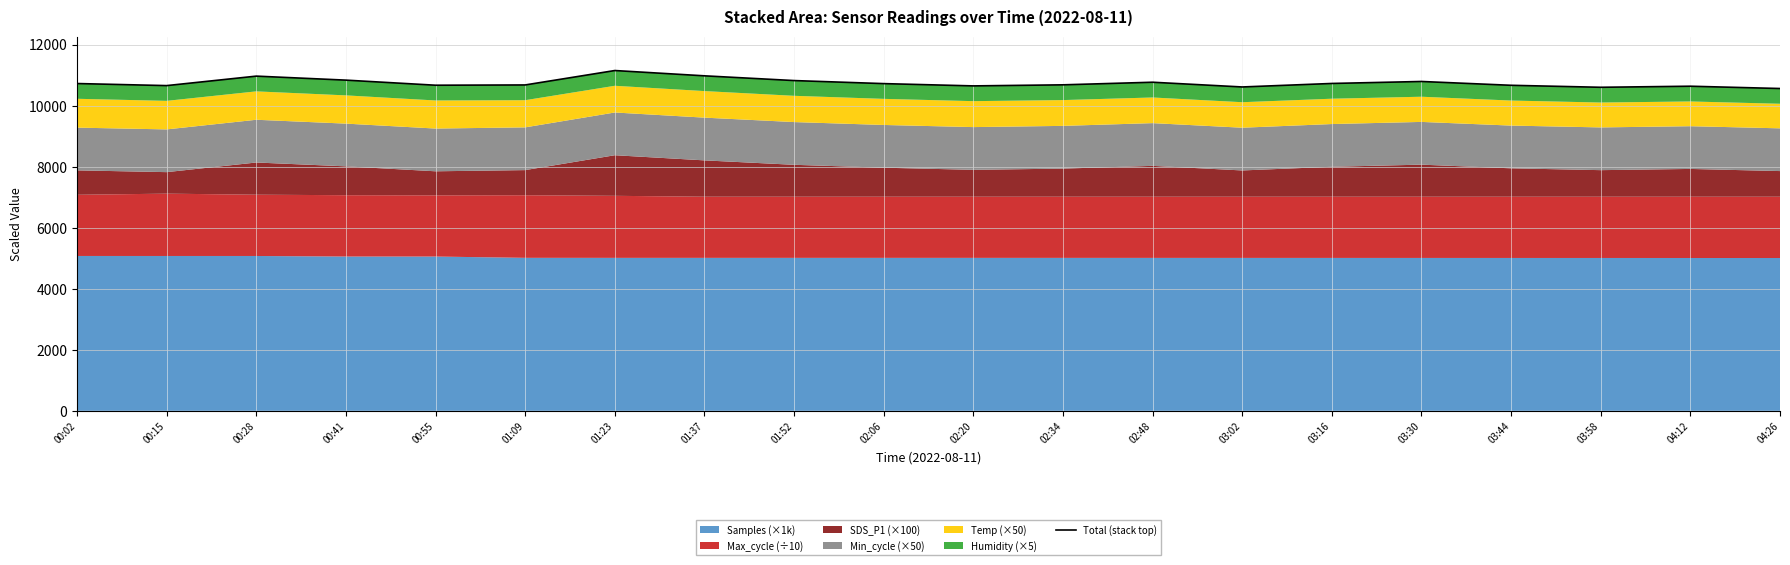

What is the approximate value at 00:02?

10721.6